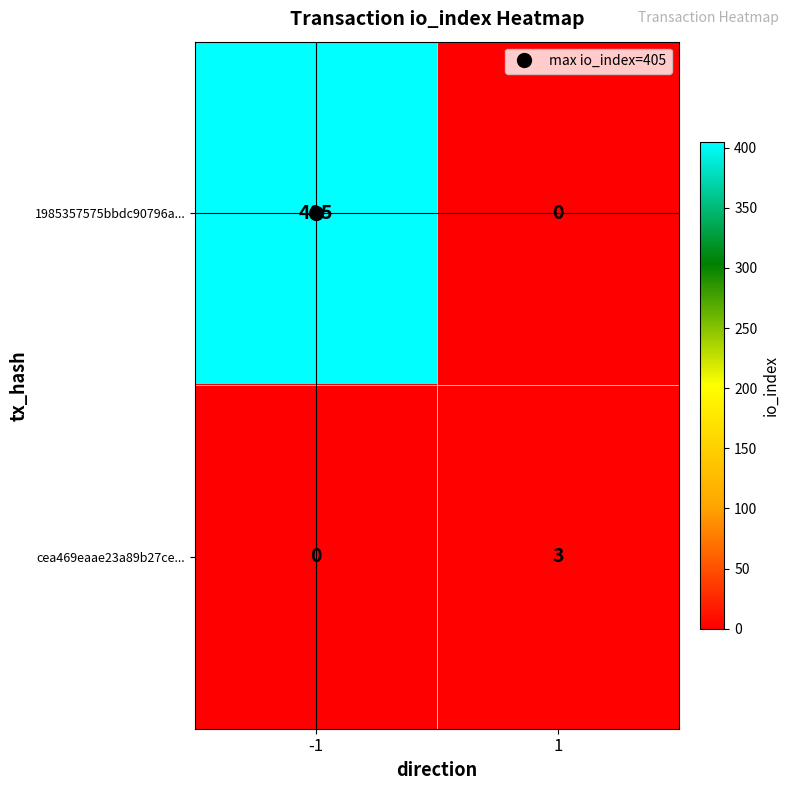

How many values in the cea469eaae23a89b27ce... series are below 3?

1